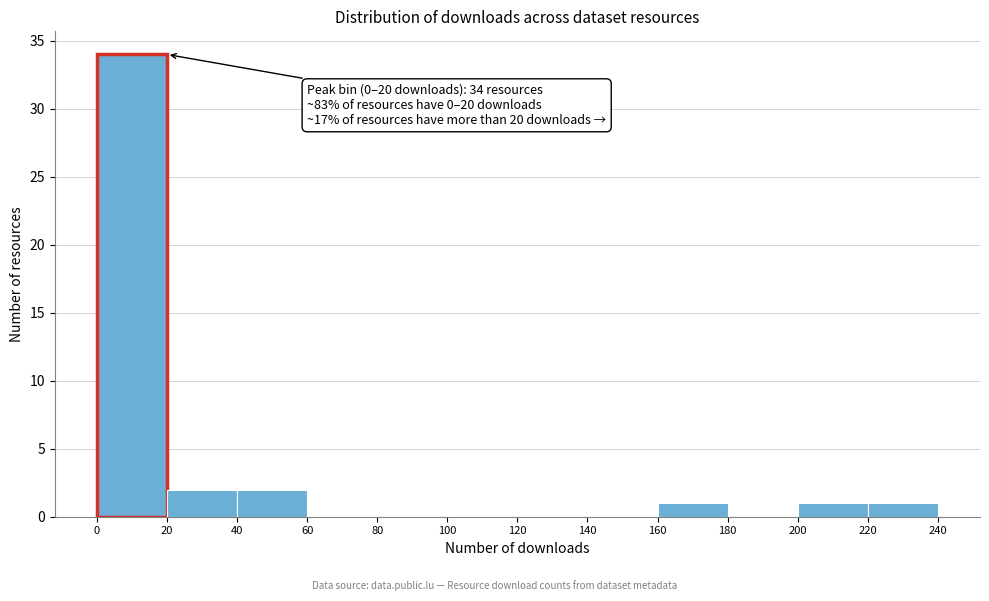

Which range on the x-axis has the tallest bar?

0 to 20